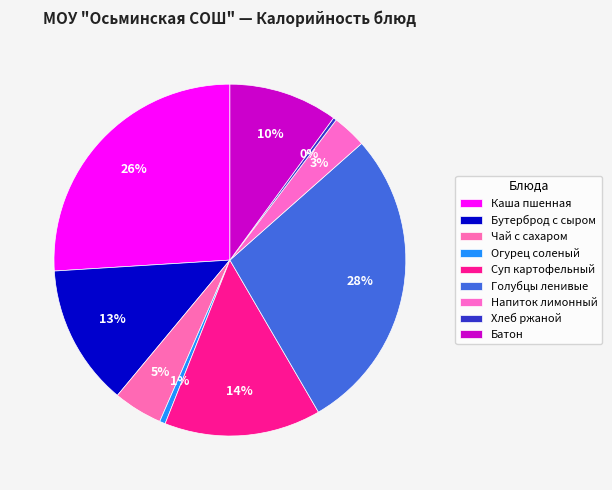

To the nearest percent, what is the combined percentage of Чай с сахаром and Каша пшенная?

31%